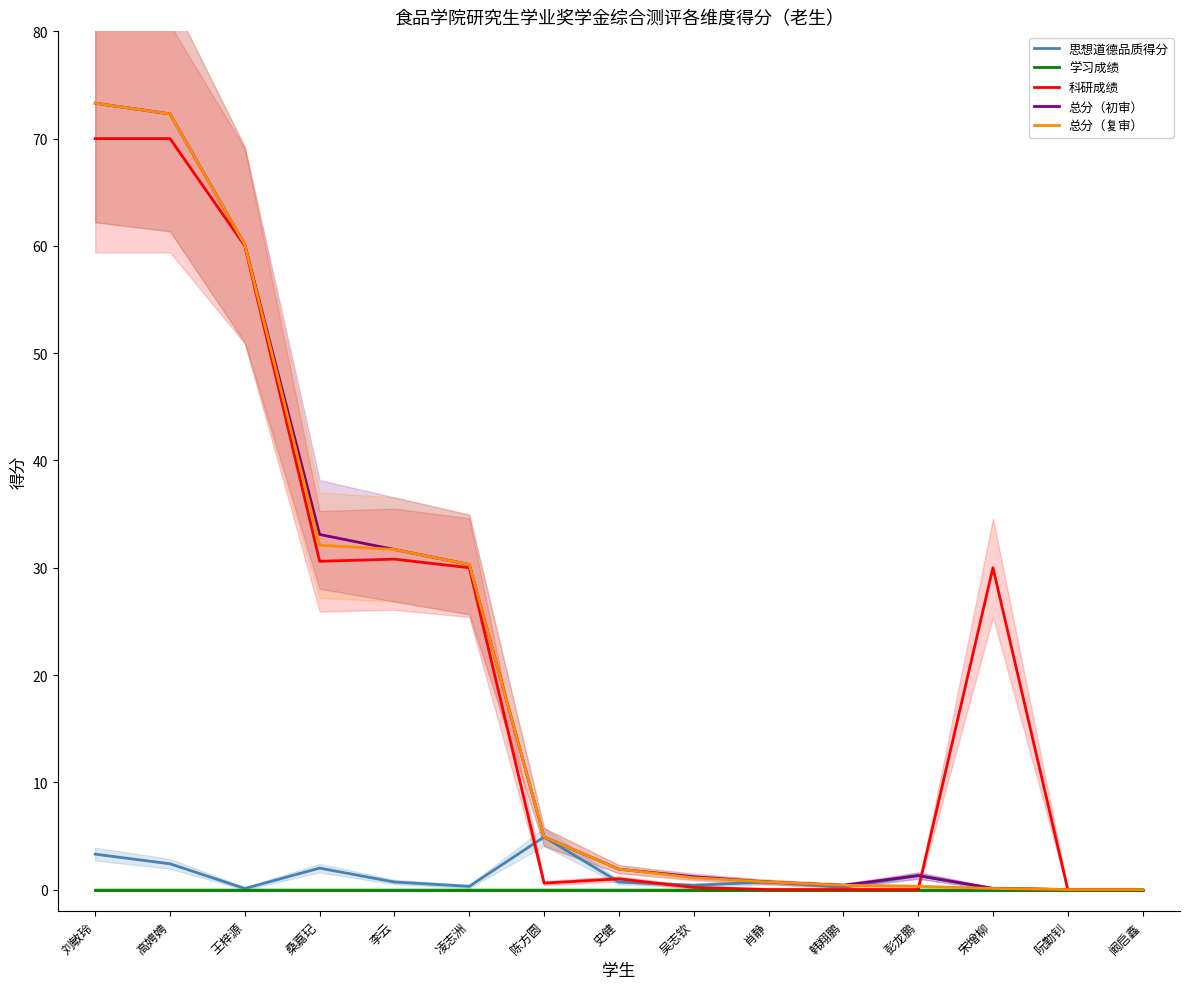

List the series in order of their peak value, highest first.

总分（初审）, 总分（复审）, 科研成绩, 思想道德品质得分, 学习成绩